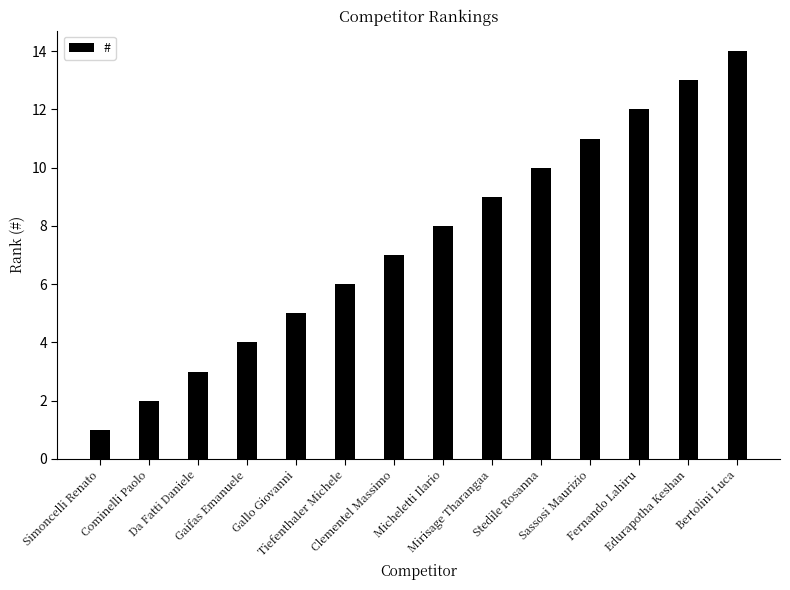

Does the chart contain any negative values?

No